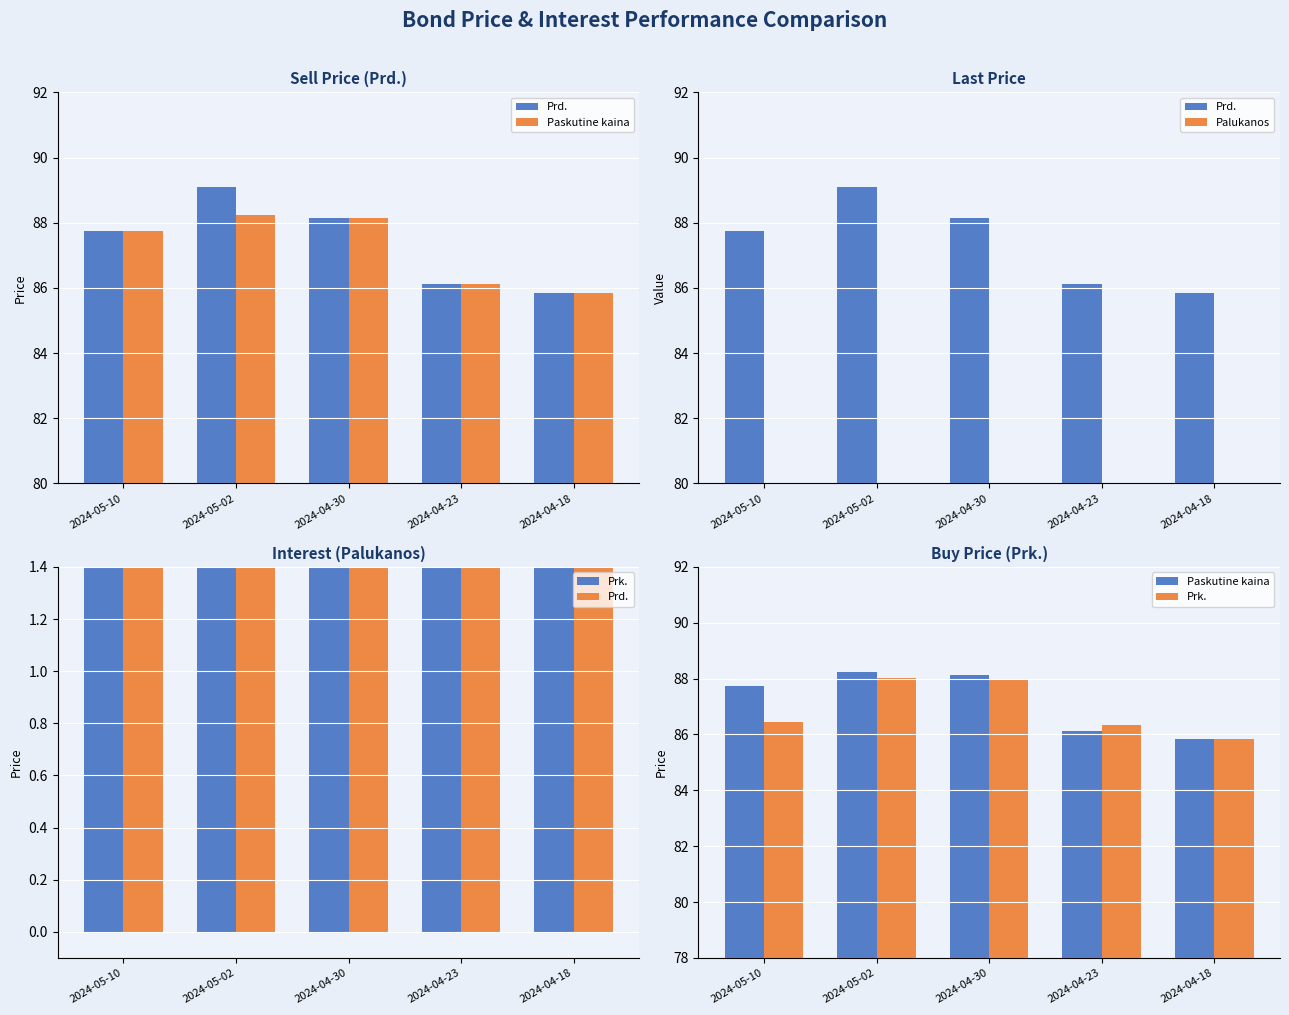

How many groups of bars are there?

5